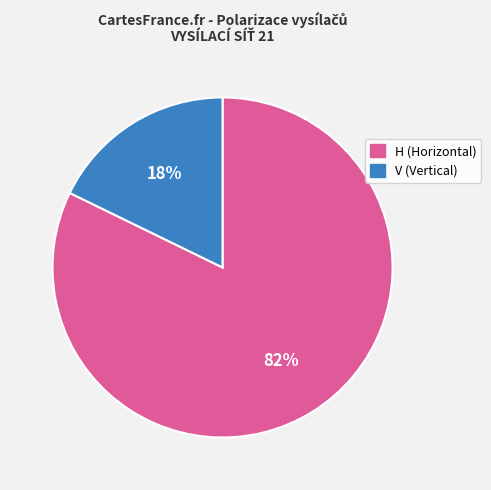

What percentage is the H slice, to the nearest percent?

82%